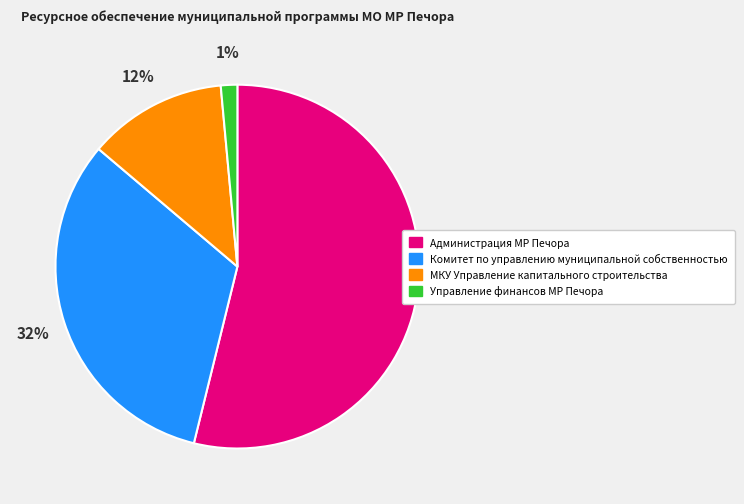

Which slice is the smallest?

Управление финансов МР Печора